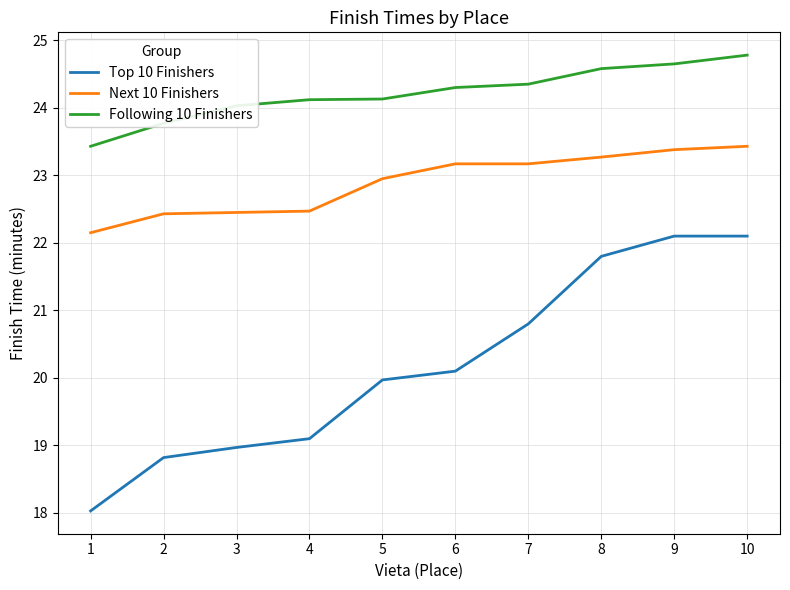

At which label is Top 10 Finishers closest to 20?

5